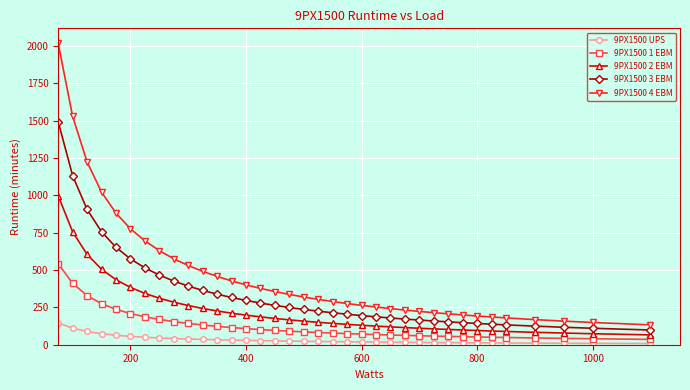

Is this an area chart (filled region under the line)?

No